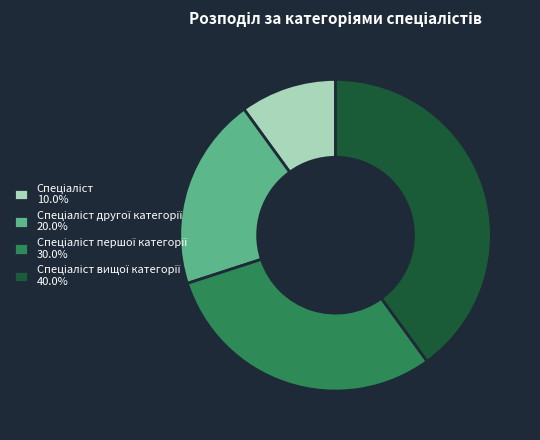

Is there a majority slice in this chart?

No